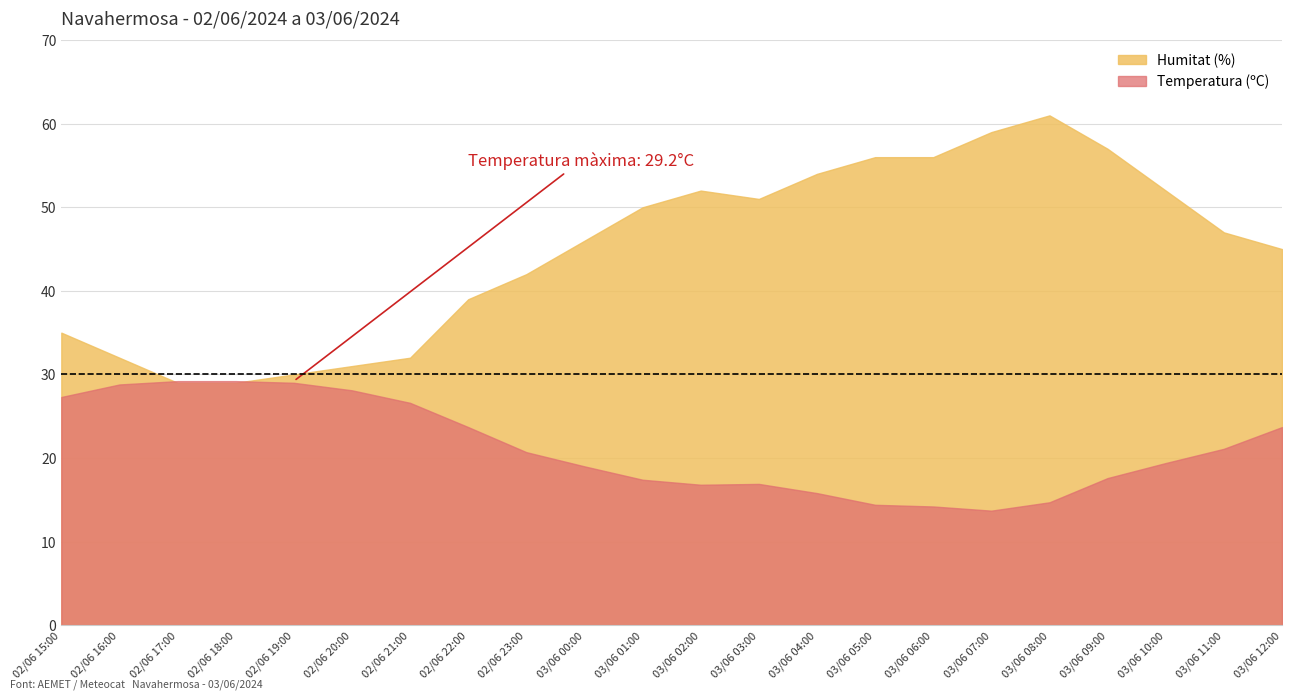

What is the lowest value of the Humitat (%) series?

29.0